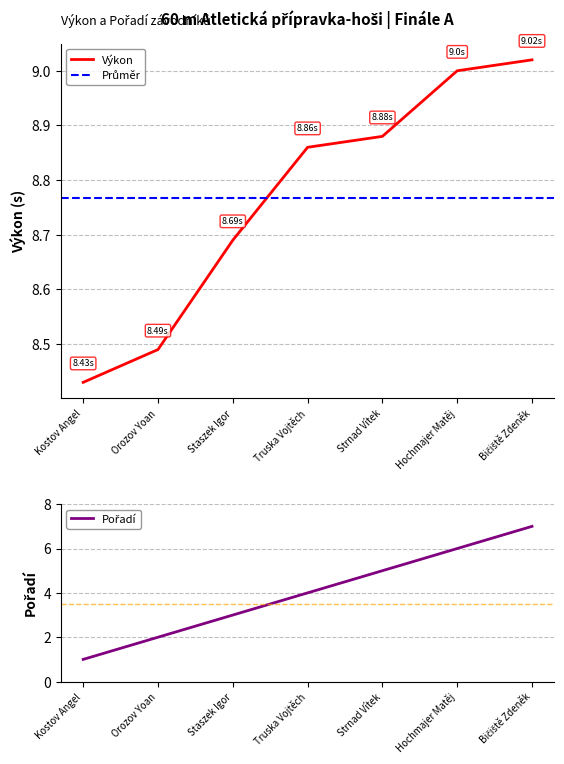

How many Pořadí values are between 2 and 6?

5